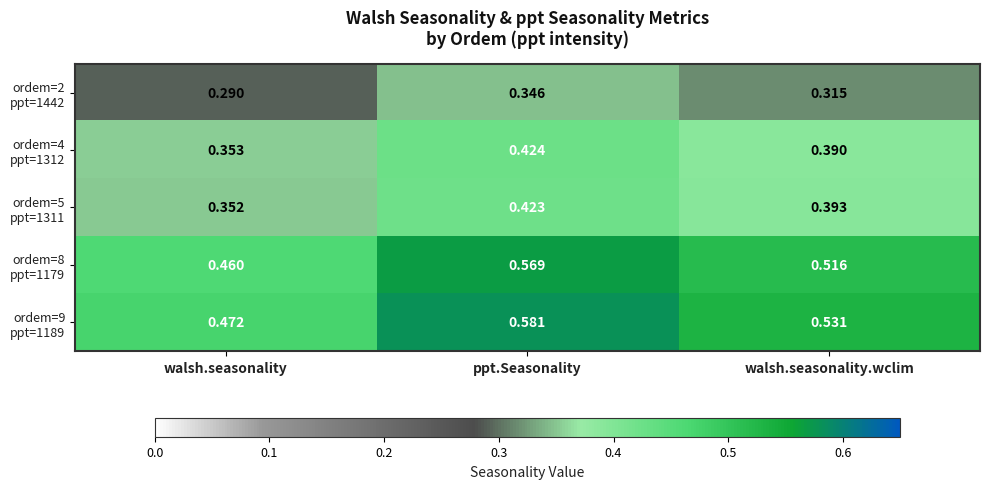

Which category has the lowest value across all series?

walsh.seasonality